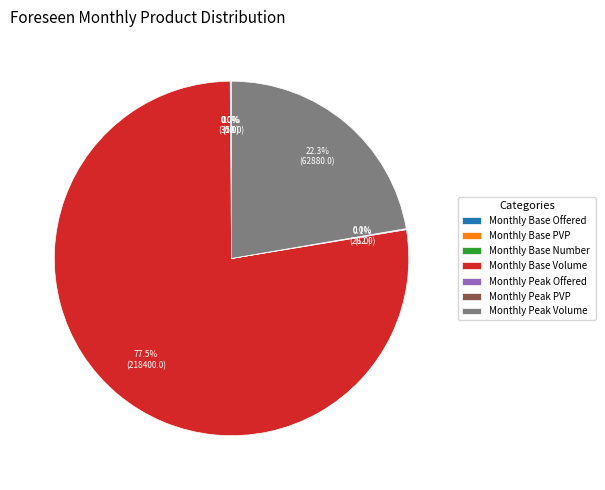

Which slice is the largest?

Monthly Base Volume